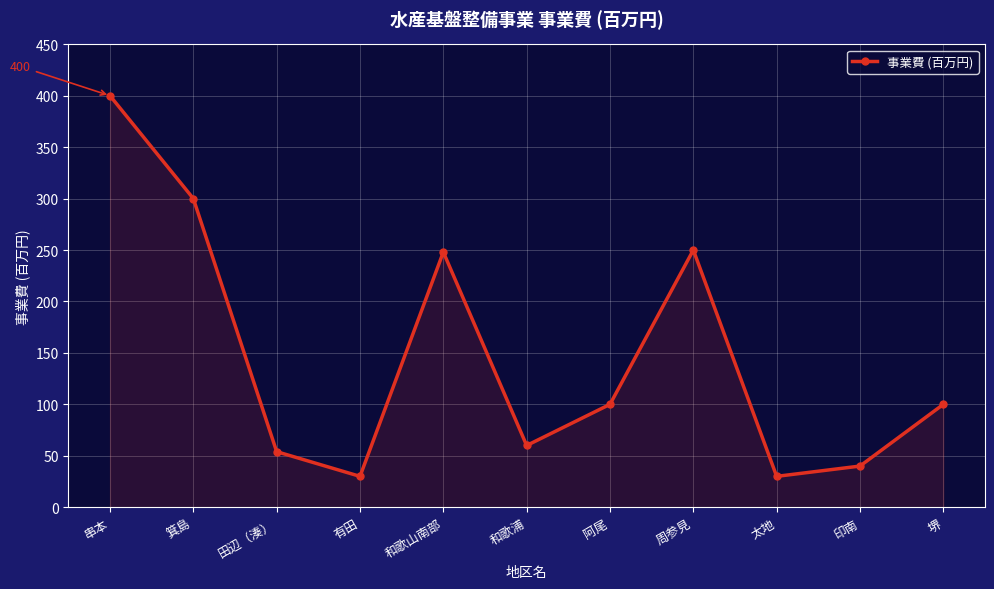

Which label corresponds to the largest value in the chart?

串本